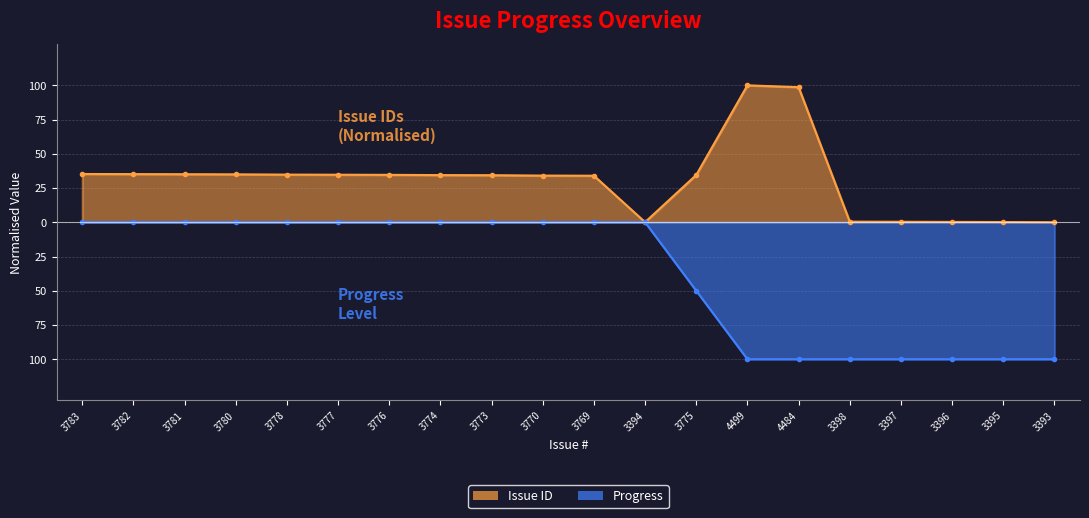

Count the number of data series in this chart.

2